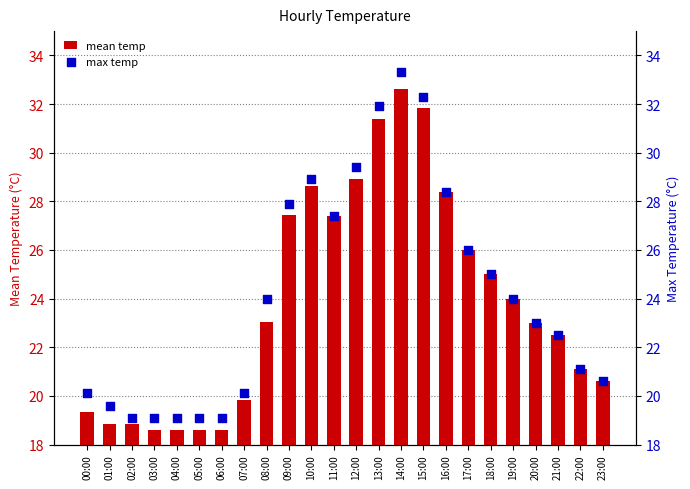

Which series contains the highest Y value?

max temp